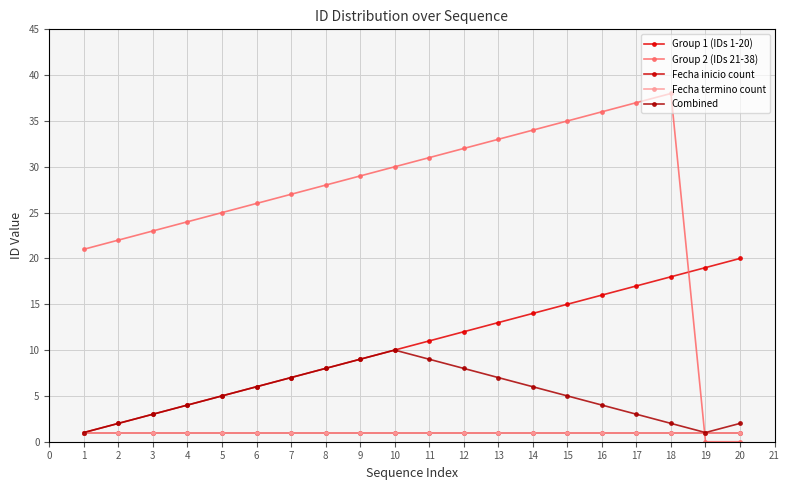

Which series changed the most between 2 and 16?

Group 1 (IDs 1-20)